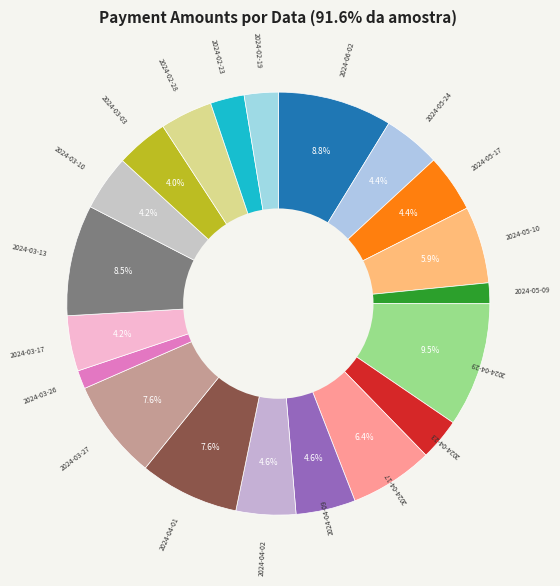

To the nearest percent, what is the combined percentage of 2024-05-17 and 2024-02-19?

7%